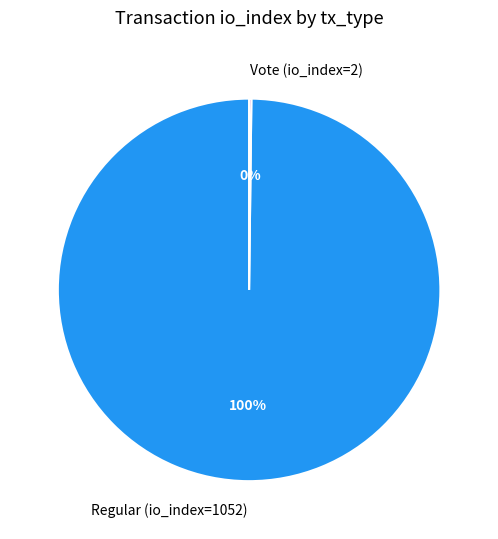

True or false: Regular (io_index=1052) accounts for 100% of the total.

True